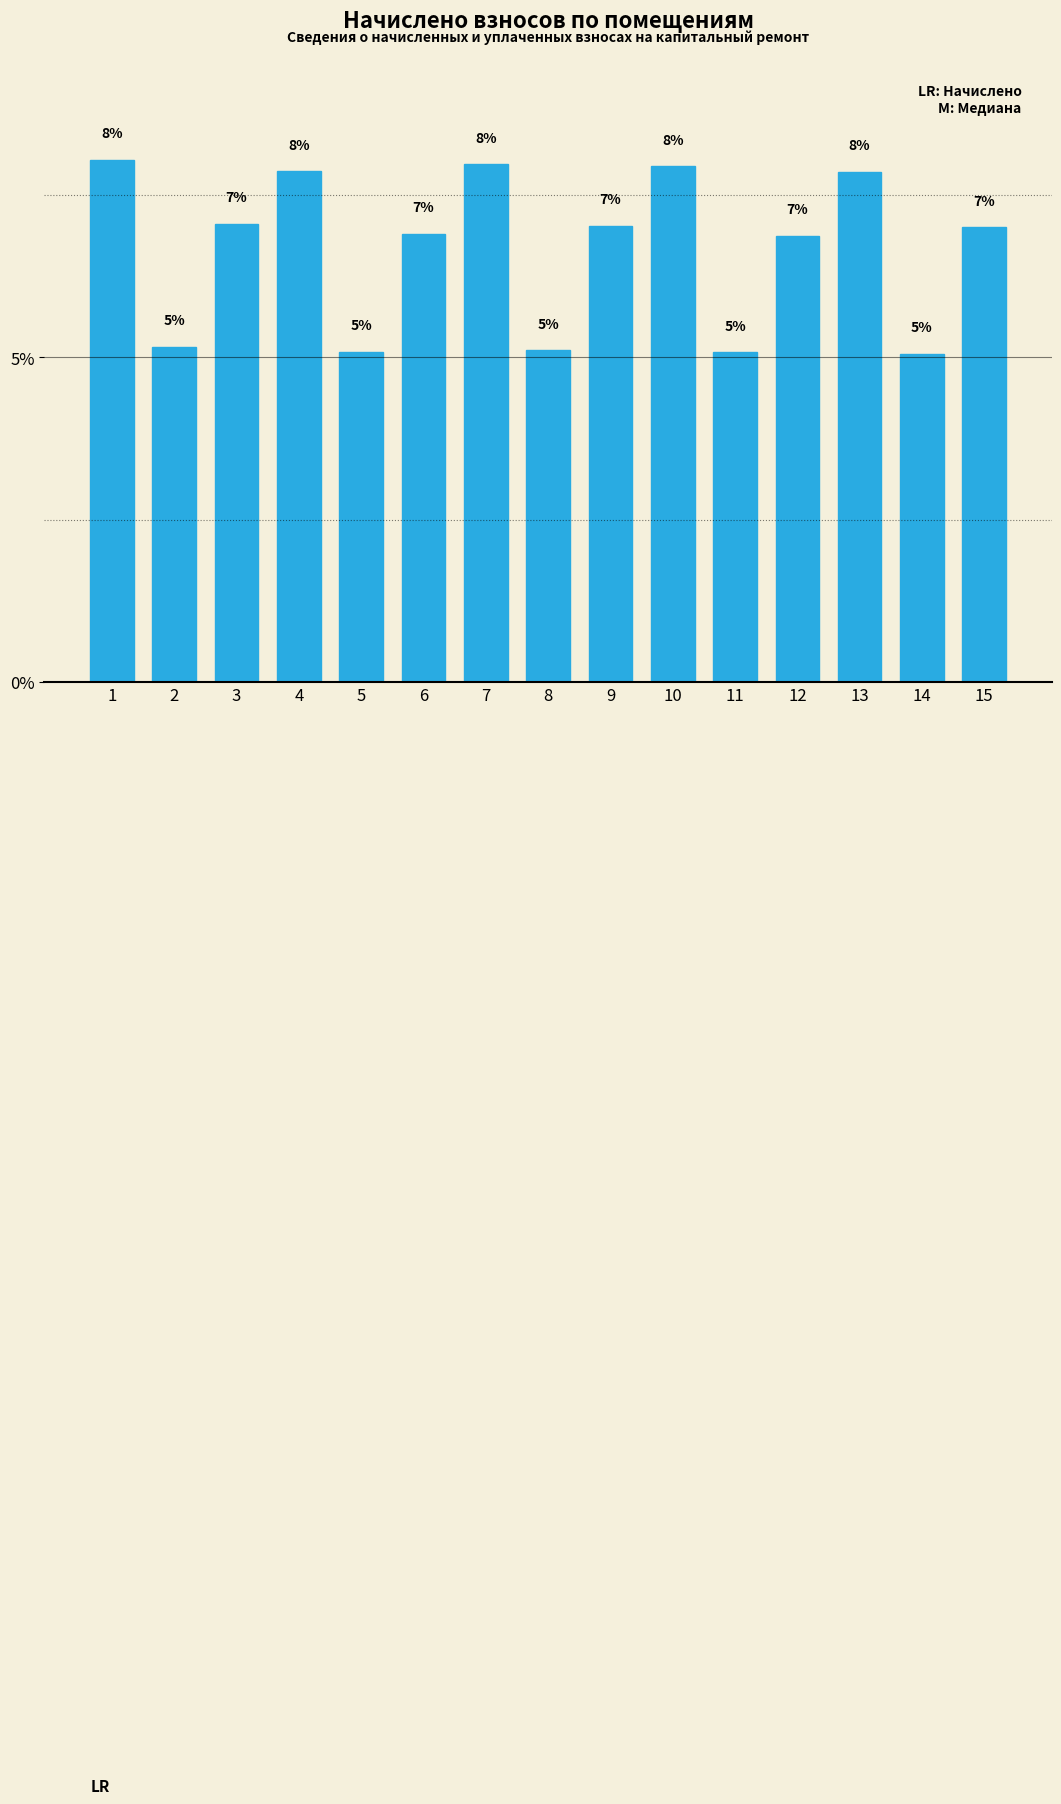

What is the value of the 1st bar from the left?

8.0